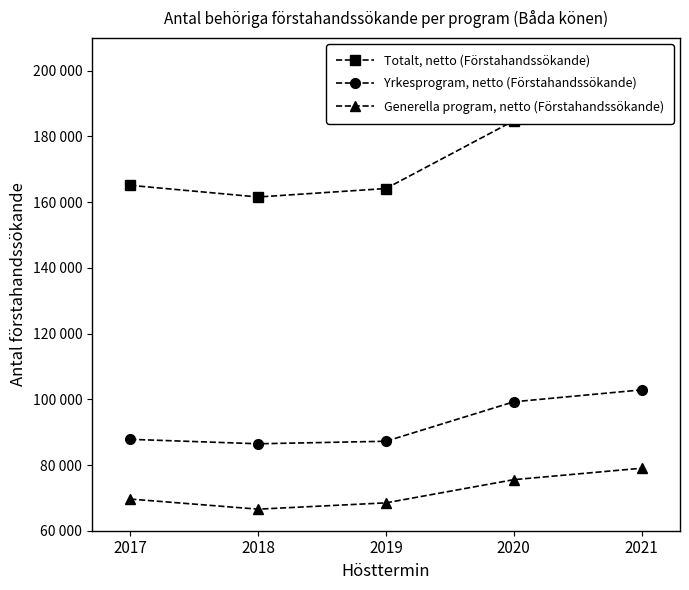

Is the value of Totalt, netto (Förstahandssökande) at 2018 greater than the value of Generella program, netto (Förstahandssökande) at 2019?

Yes